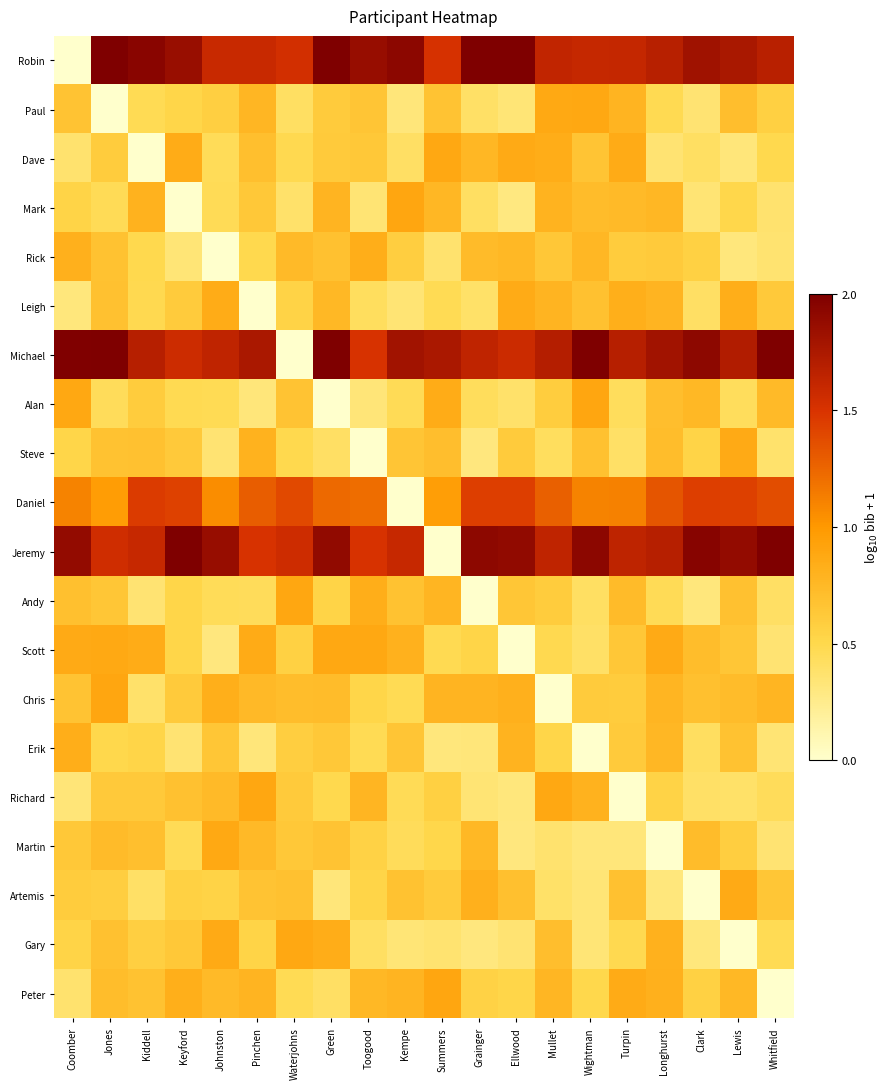

Reading left to right, list all the values displayed in this chart.

Robin: Coomber=0.0	Jones=2.1	Kiddell=1.9	Keyford=1.9	Johnston=1.6	Pinchen=1.6	Waterjohns=1.5	Green=2.0	Toogood=1.9	Kempe=1.9	Summers=1.5	Grainger=2.1	Ellwood=2.0	Mullet=1.6	Wightman=1.6	Turpin=1.6	Longhurst=1.7	Clark=1.8	Lewis=1.8	Whitfield=1.7
Paul: Coomber=0.7	Jones=0.0	Kiddell=0.5	Keyford=0.5	Johnston=0.6	Pinchen=0.8	Waterjohns=0.4	Green=0.6	Toogood=0.7	Kempe=0.3	Summers=0.7	Grainger=0.4	Ellwood=0.3	Mullet=0.9	Wightman=0.9	Turpin=0.8	Longhurst=0.5	Clark=0.4	Lewis=0.7	Whitfield=0.6
Dave: Coomber=0.4	Jones=0.6	Kiddell=0.0	Keyford=0.8	Johnston=0.5	Pinchen=0.7	Waterjohns=0.5	Green=0.6	Toogood=0.6	Kempe=0.4	Summers=0.9	Grainger=0.8	Ellwood=0.9	Mullet=0.8	Wightman=0.7	Turpin=0.9	Longhurst=0.4	Clark=0.4	Lewis=0.3	Whitfield=0.5
Mark: Coomber=0.5	Jones=0.5	Kiddell=0.8	Keyford=0.0	Johnston=0.5	Pinchen=0.6	Waterjohns=0.4	Green=0.8	Toogood=0.3	Kempe=0.9	Summers=0.8	Grainger=0.4	Ellwood=0.3	Mullet=0.8	Wightman=0.7	Turpin=0.7	Longhurst=0.8	Clark=0.3	Lewis=0.5	Whitfield=0.4
Rick: Coomber=0.8	Jones=0.7	Kiddell=0.5	Keyford=0.3	Johnston=0.0	Pinchen=0.5	Waterjohns=0.7	Green=0.7	Toogood=0.8	Kempe=0.6	Summers=0.4	Grainger=0.7	Ellwood=0.8	Mullet=0.6	Wightman=0.8	Turpin=0.6	Longhurst=0.6	Clark=0.6	Lewis=0.3	Whitfield=0.4
Leigh: Coomber=0.3	Jones=0.7	Kiddell=0.5	Keyford=0.6	Johnston=0.8	Pinchen=0.0	Waterjohns=0.5	Green=0.8	Toogood=0.4	Kempe=0.3	Summers=0.5	Grainger=0.4	Ellwood=0.9	Mullet=0.8	Wightman=0.7	Turpin=0.8	Longhurst=0.8	Clark=0.4	Lewis=0.8	Whitfield=0.6
Michael: Coomber=2.0	Jones=2.0	Kiddell=1.7	Keyford=1.6	Johnston=1.6	Pinchen=1.8	Waterjohns=0.0	Green=2.0	Toogood=1.5	Kempe=1.8	Summers=1.8	Grainger=1.6	Ellwood=1.6	Mullet=1.7	Wightman=2.1	Turpin=1.7	Longhurst=1.8	Clark=1.9	Lewis=1.7	Whitfield=2.1
Alan: Coomber=0.9	Jones=0.5	Kiddell=0.6	Keyford=0.5	Johnston=0.5	Pinchen=0.3	Waterjohns=0.7	Green=0.0	Toogood=0.3	Kempe=0.5	Summers=0.8	Grainger=0.4	Ellwood=0.4	Mullet=0.6	Wightman=0.9	Turpin=0.4	Longhurst=0.7	Clark=0.8	Lewis=0.4	Whitfield=0.7
Steve: Coomber=0.5	Jones=0.7	Kiddell=0.7	Keyford=0.6	Johnston=0.4	Pinchen=0.8	Waterjohns=0.5	Green=0.4	Toogood=0.0	Kempe=0.7	Summers=0.7	Grainger=0.3	Ellwood=0.6	Mullet=0.4	Wightman=0.7	Turpin=0.4	Longhurst=0.7	Clark=0.5	Lewis=0.9	Whitfield=0.4
Daniel: Coomber=1.1	Jones=1.0	Kiddell=1.5	Keyford=1.4	Johnston=1.1	Pinchen=1.3	Waterjohns=1.4	Green=1.2	Toogood=1.2	Kempe=0.0	Summers=1.0	Grainger=1.4	Ellwood=1.4	Mullet=1.3	Wightman=1.1	Turpin=1.1	Longhurst=1.3	Clark=1.4	Lewis=1.4	Whitfield=1.4
Jeremy: Coomber=1.9	Jones=1.6	Kiddell=1.6	Keyford=2.0	Johnston=1.9	Pinchen=1.5	Waterjohns=1.6	Green=1.9	Toogood=1.5	Kempe=1.6	Summers=0.0	Grainger=1.9	Ellwood=1.9	Mullet=1.6	Wightman=1.9	Turpin=1.6	Longhurst=1.7	Clark=1.9	Lewis=1.9	Whitfield=2.0
Andy: Coomber=0.7	Jones=0.6	Kiddell=0.4	Keyford=0.5	Johnston=0.5	Pinchen=0.4	Waterjohns=0.9	Green=0.5	Toogood=0.8	Kempe=0.7	Summers=0.8	Grainger=0.0	Ellwood=0.6	Mullet=0.6	Wightman=0.4	Turpin=0.7	Longhurst=0.5	Clark=0.3	Lewis=0.7	Whitfield=0.4
Scott: Coomber=0.9	Jones=0.9	Kiddell=0.8	Keyford=0.5	Johnston=0.3	Pinchen=0.9	Waterjohns=0.6	Green=0.9	Toogood=0.9	Kempe=0.8	Summers=0.5	Grainger=0.5	Ellwood=0.0	Mullet=0.5	Wightman=0.4	Turpin=0.6	Longhurst=0.9	Clark=0.7	Lewis=0.6	Whitfield=0.4
Chris: Coomber=0.7	Jones=0.9	Kiddell=0.4	Keyford=0.6	Johnston=0.8	Pinchen=0.7	Waterjohns=0.7	Green=0.7	Toogood=0.5	Kempe=0.5	Summers=0.8	Grainger=0.8	Ellwood=0.8	Mullet=0.0	Wightman=0.6	Turpin=0.6	Longhurst=0.8	Clark=0.7	Lewis=0.7	Whitfield=0.8
Erik: Coomber=0.8	Jones=0.5	Kiddell=0.5	Keyford=0.4	Johnston=0.6	Pinchen=0.3	Waterjohns=0.6	Green=0.6	Toogood=0.5	Kempe=0.7	Summers=0.3	Grainger=0.3	Ellwood=0.8	Mullet=0.5	Wightman=0.0	Turpin=0.6	Longhurst=0.8	Clark=0.4	Lewis=0.7	Whitfield=0.4
Richard: Coomber=0.3	Jones=0.6	Kiddell=0.6	Keyford=0.7	Johnston=0.7	Pinchen=0.9	Waterjohns=0.6	Green=0.5	Toogood=0.8	Kempe=0.5	Summers=0.6	Grainger=0.3	Ellwood=0.3	Mullet=0.9	Wightman=0.8	Turpin=0.0	Longhurst=0.5	Clark=0.4	Lewis=0.4	Whitfield=0.5
Martin: Coomber=0.6	Jones=0.7	Kiddell=0.7	Keyford=0.5	Johnston=0.9	Pinchen=0.7	Waterjohns=0.6	Green=0.7	Toogood=0.6	Kempe=0.4	Summers=0.5	Grainger=0.8	Ellwood=0.3	Mullet=0.4	Wightman=0.3	Turpin=0.3	Longhurst=0.0	Clark=0.7	Lewis=0.6	Whitfield=0.4
Artemis: Coomber=0.6	Jones=0.6	Kiddell=0.4	Keyford=0.6	Johnston=0.5	Pinchen=0.7	Waterjohns=0.7	Green=0.3	Toogood=0.5	Kempe=0.7	Summers=0.6	Grainger=0.8	Ellwood=0.7	Mullet=0.4	Wightman=0.3	Turpin=0.7	Longhurst=0.3	Clark=0.0	Lewis=0.9	Whitfield=0.6
Gary: Coomber=0.5	Jones=0.7	Kiddell=0.6	Keyford=0.6	Johnston=0.9	Pinchen=0.5	Waterjohns=0.9	Green=0.8	Toogood=0.4	Kempe=0.3	Summers=0.4	Grainger=0.3	Ellwood=0.4	Mullet=0.7	Wightman=0.3	Turpin=0.5	Longhurst=0.8	Clark=0.3	Lewis=0.0	Whitfield=0.5
Peter: Coomber=0.4	Jones=0.7	Kiddell=0.7	Keyford=0.8	Johnston=0.7	Pinchen=0.8	Waterjohns=0.5	Green=0.4	Toogood=0.8	Kempe=0.8	Summers=0.9	Grainger=0.5	Ellwood=0.5	Mullet=0.8	Wightman=0.5	Turpin=0.9	Longhurst=0.8	Clark=0.6	Lewis=0.8	Whitfield=0.0